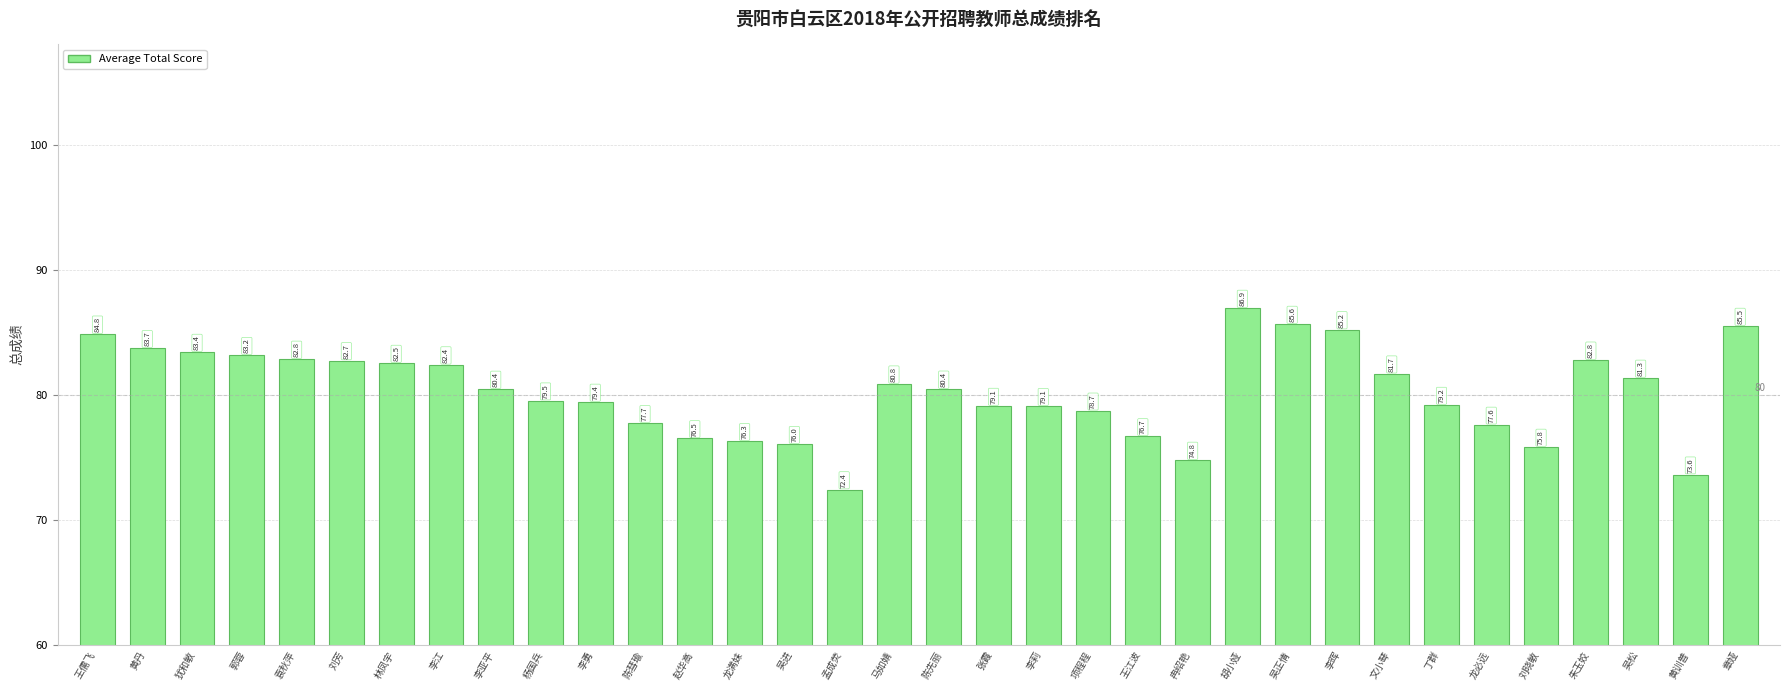

Is it true that the value at 黄丹 is 83.7?

True